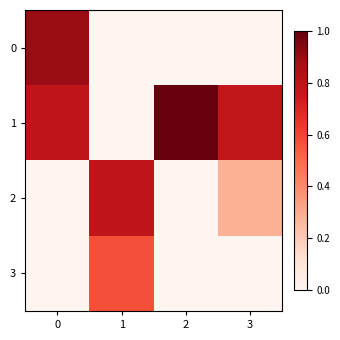

Between 3 and 2, which is larger?

3